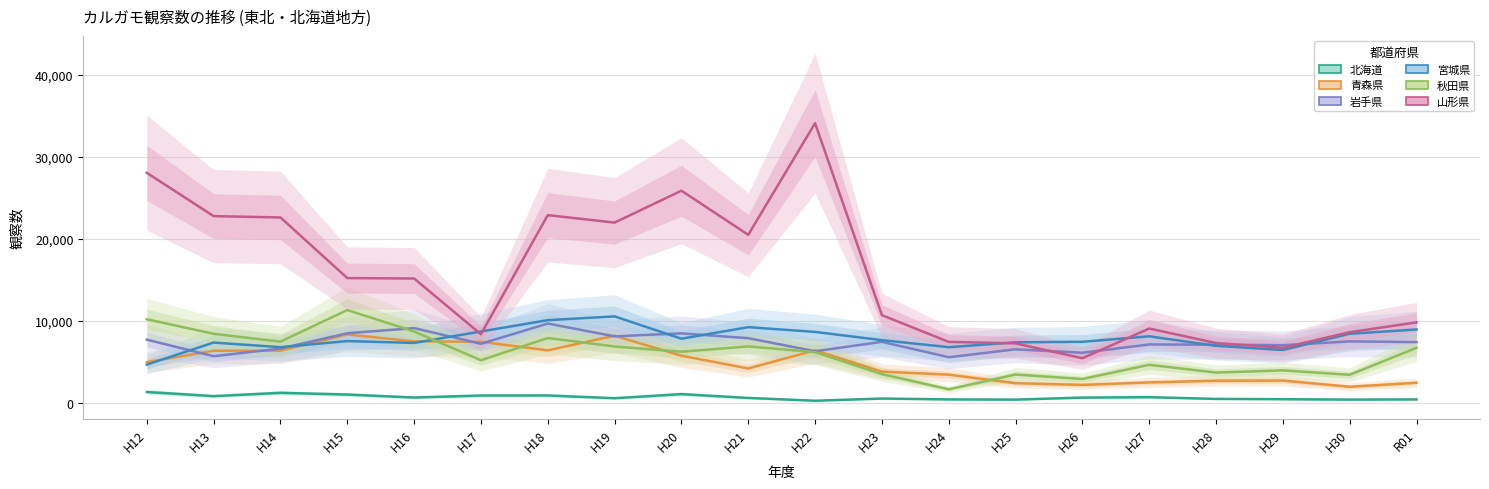

What is the total value across all series at H21?

49128